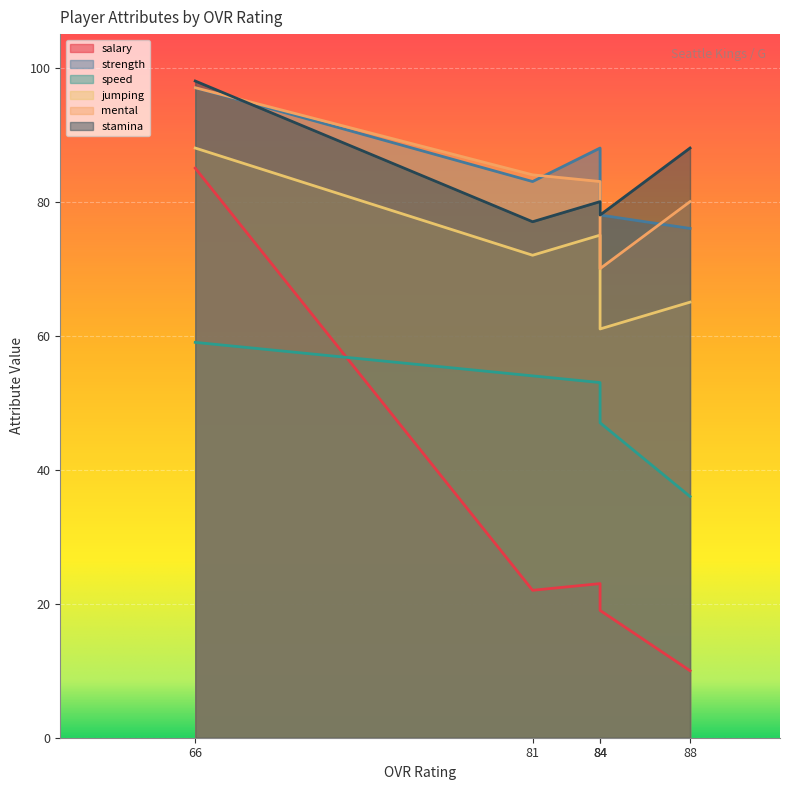

The value of stamina at 84 is 130. True or false?

False